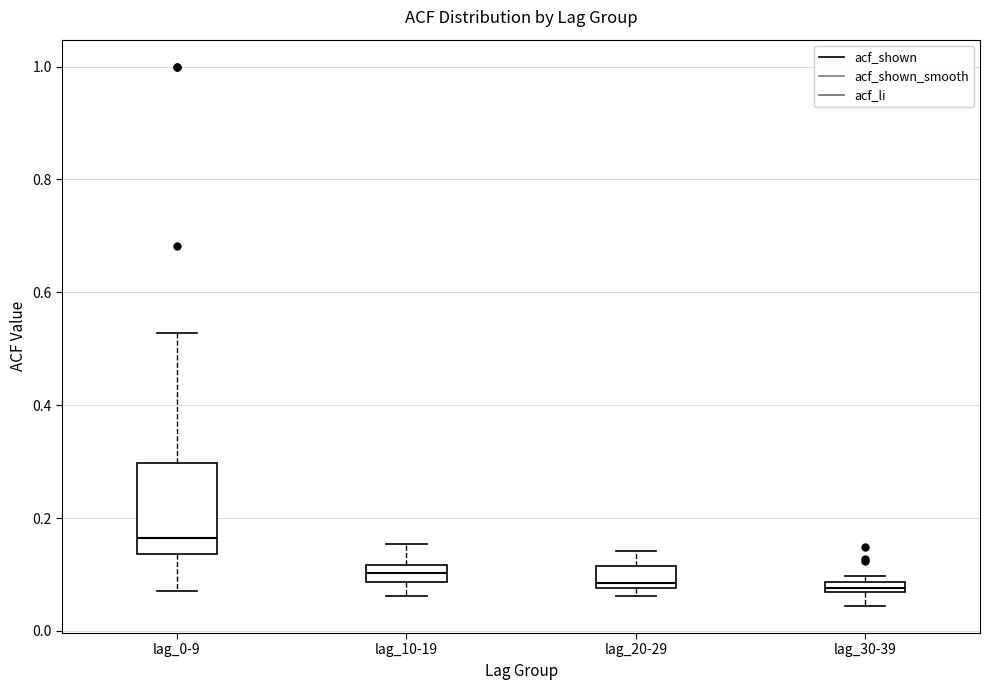

Where does the lower whisker of the box for lag_30-39 end on the y-axis? The values are not printed on the chart, so give them approximately, as read against the axis.

0.04